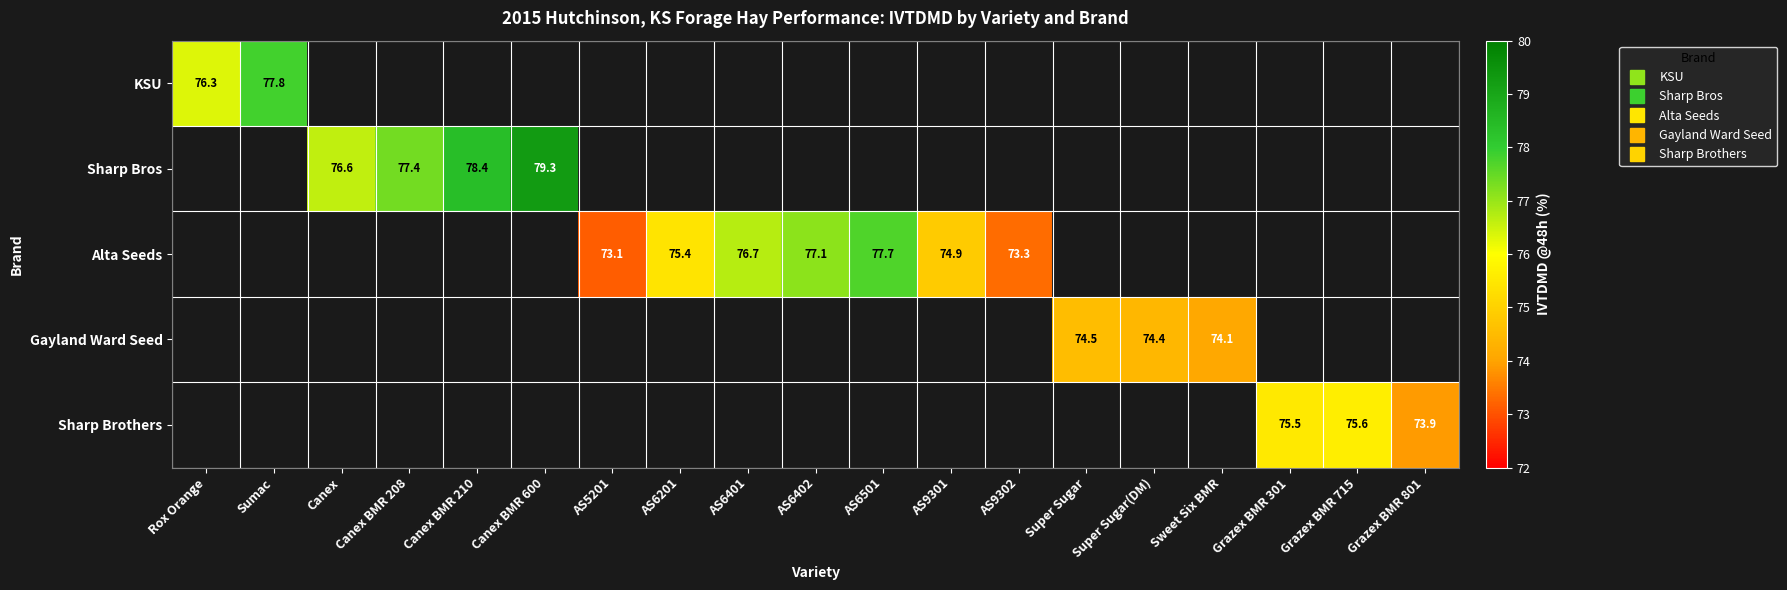

Which category has the highest value in the KSU series?

Sumac